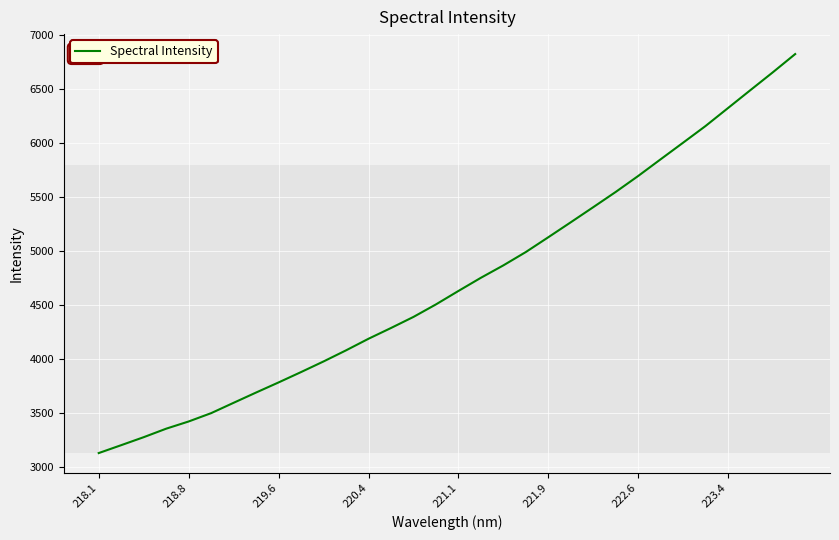

How many distinct data groups are displayed?

1